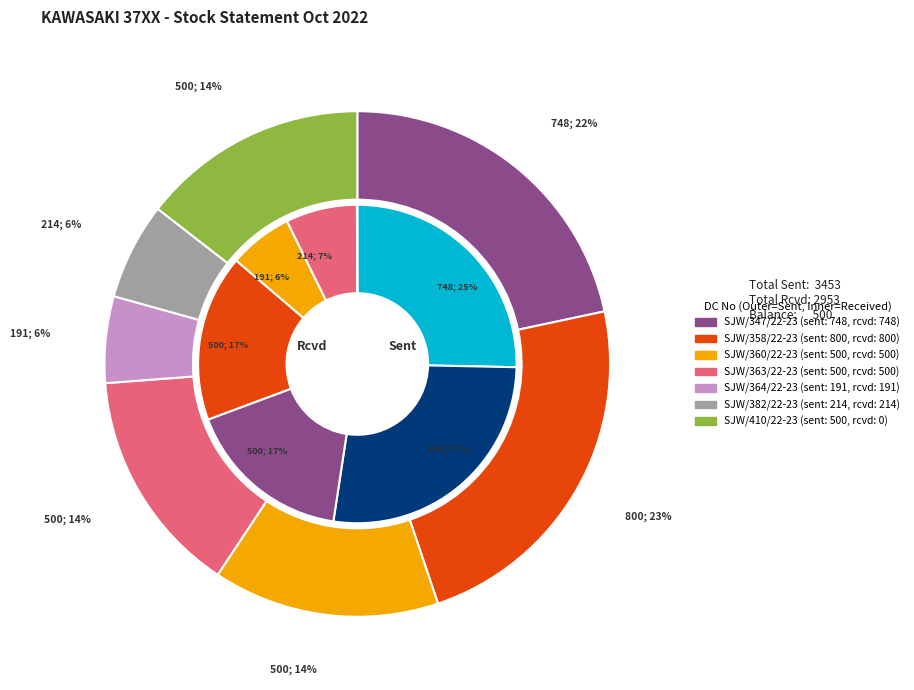

Does SJW/363/22-23 account for over 50% of the chart?

No